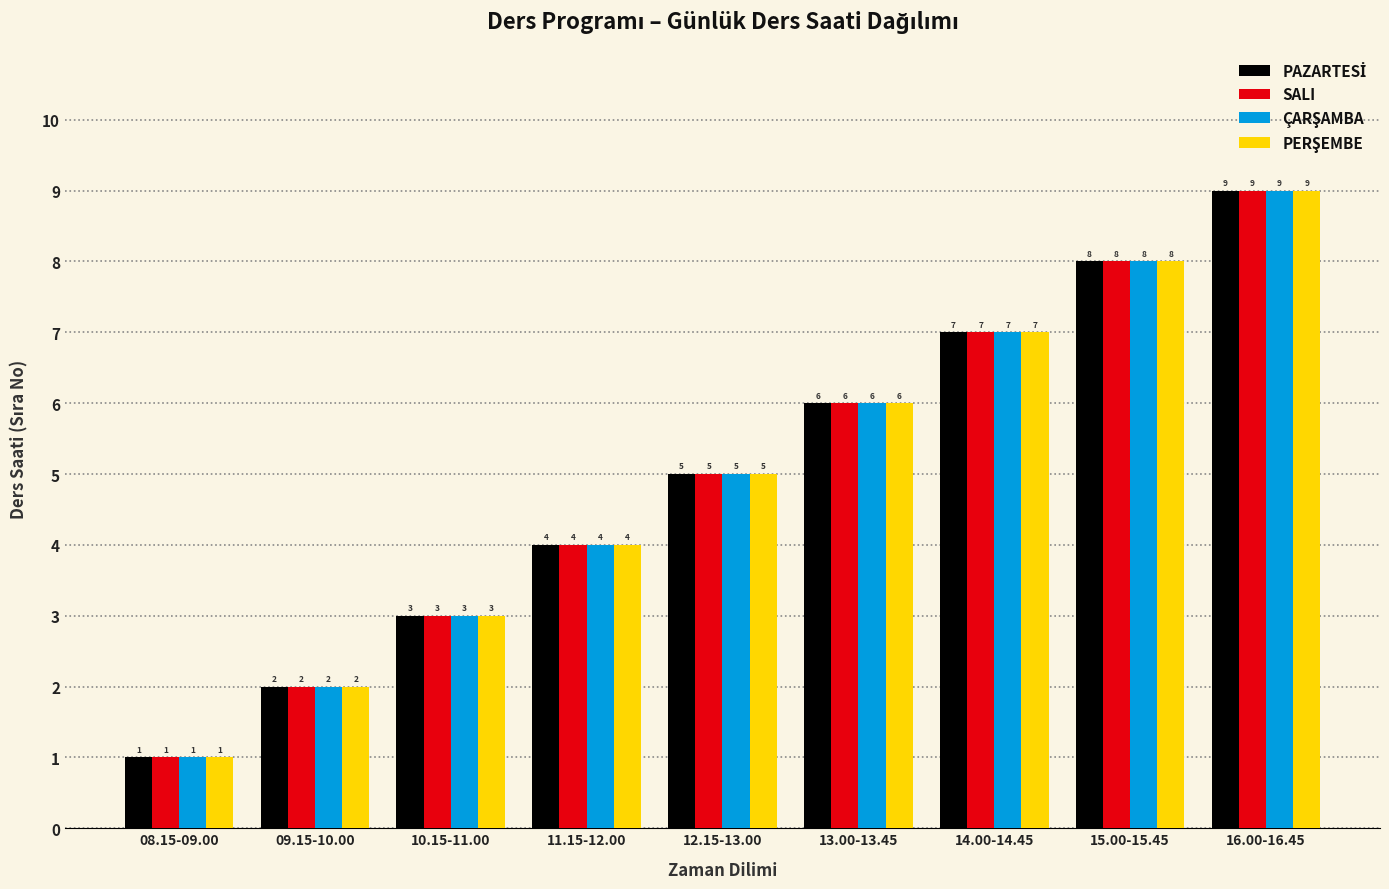

What is the total value across all series at 11.15-12.00?

16